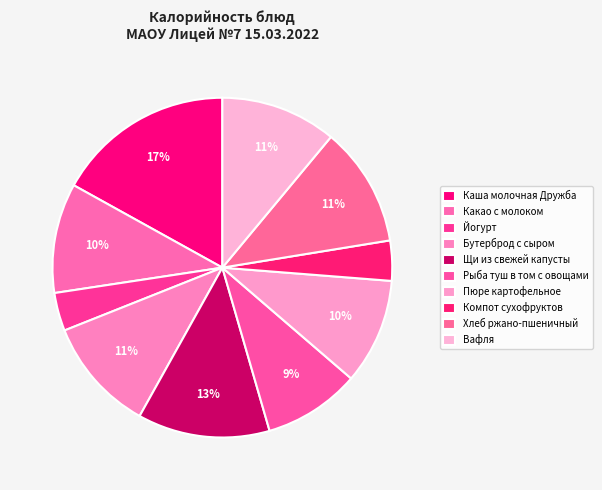

Which slice is the largest?

Каша молочная Дружба